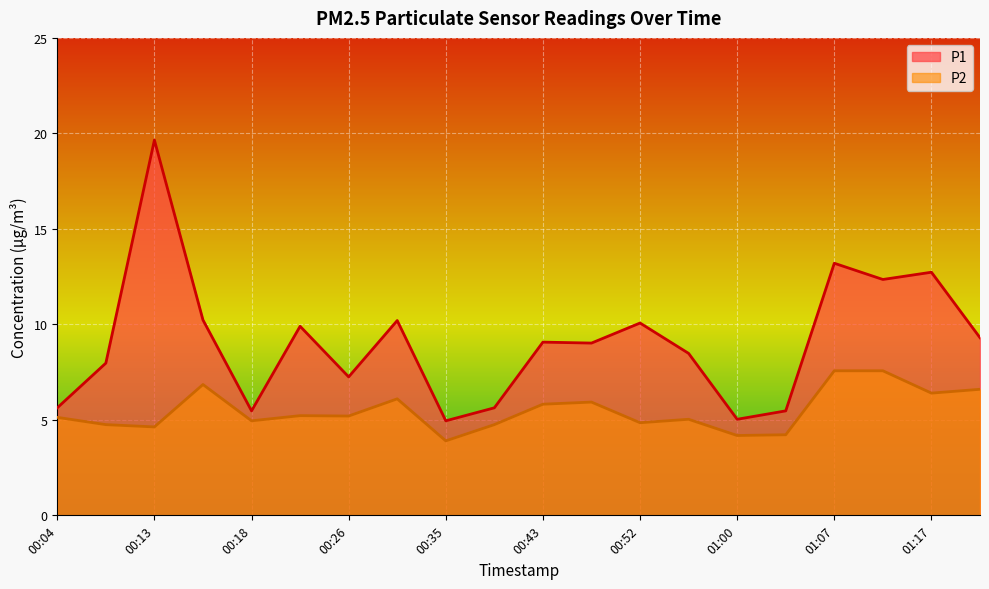

How many data points in P2 are less than 5?

8